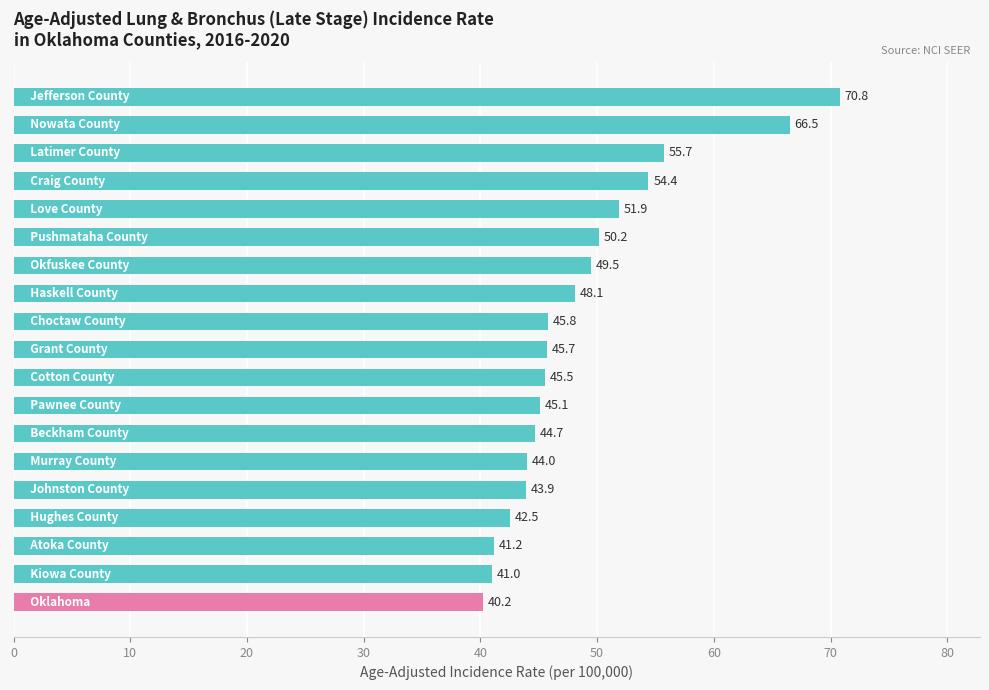

What is the difference between the maximum and minimum values?

30.6